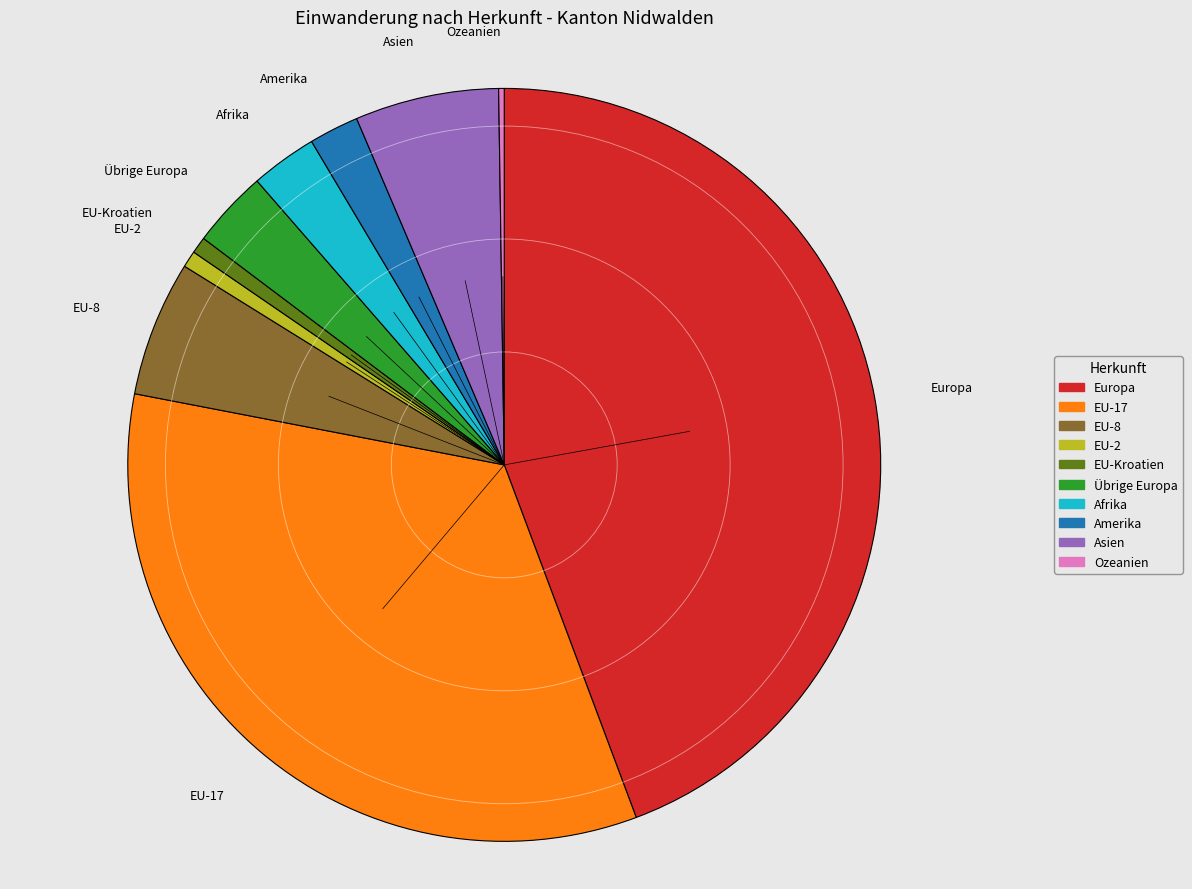

Which category has the biggest portion of the pie?

Europa